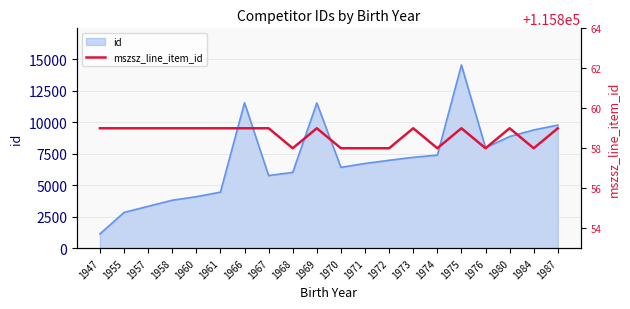

How many data points are less than 115859?

7